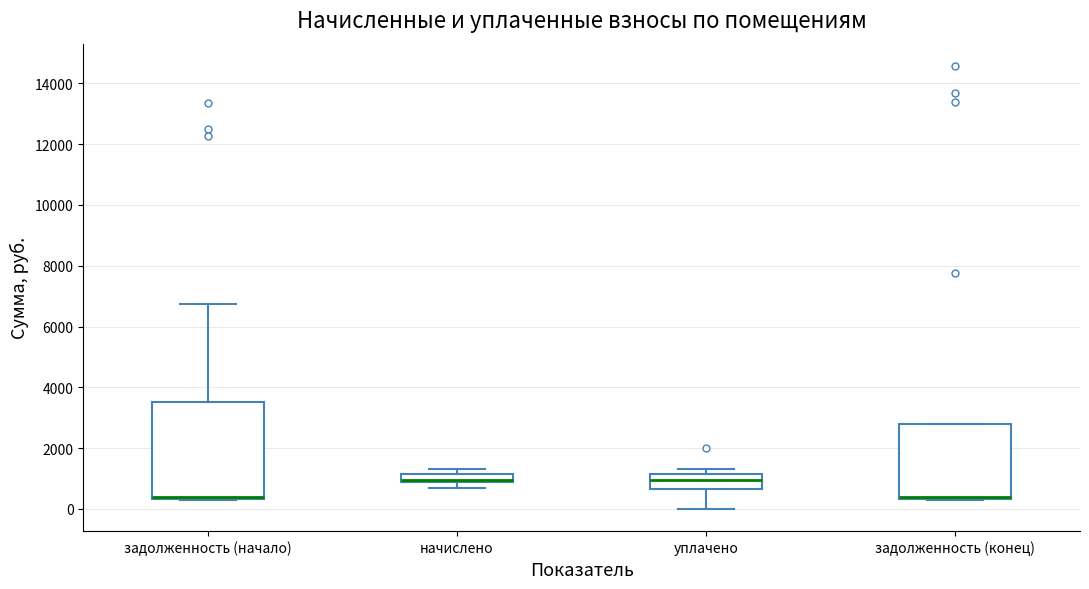

Where does the median line of the box for уплачено sit on the y-axis? The values are not printed on the chart, so give them approximately, as read against the axis.

1000